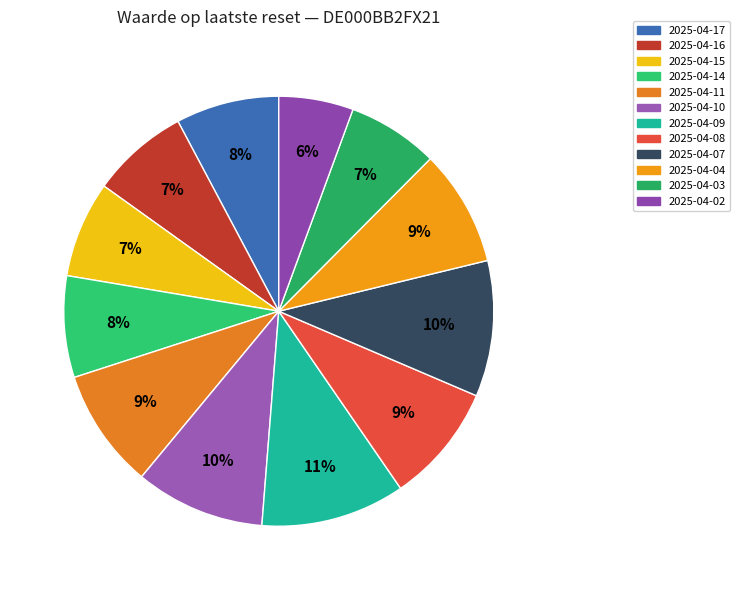

Is there any slice that represents more than half of the pie?

No